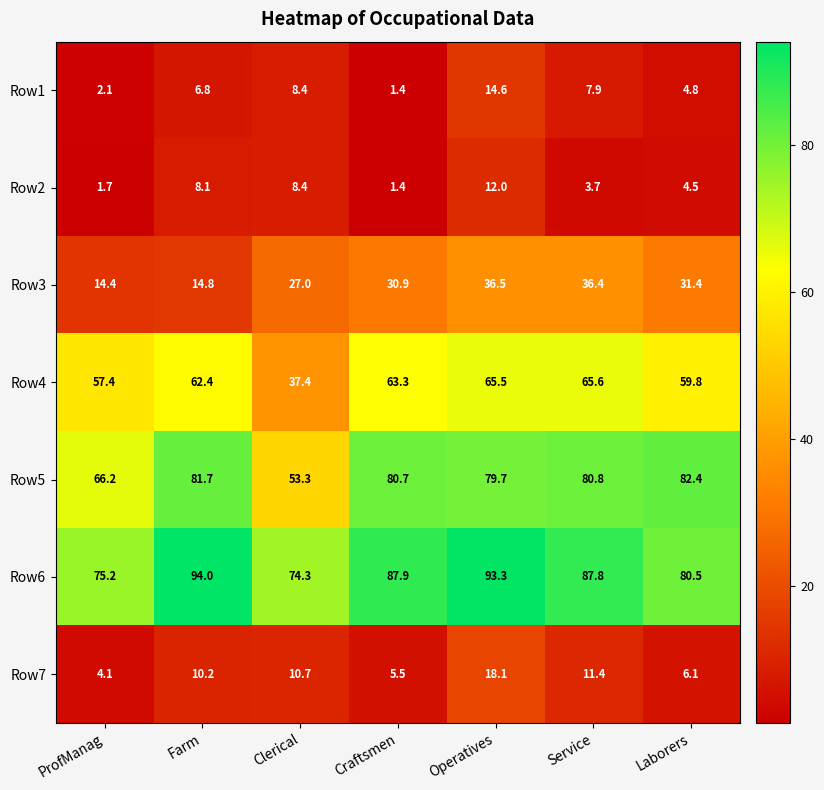

At how many categories does at least one series exceed 69?

7